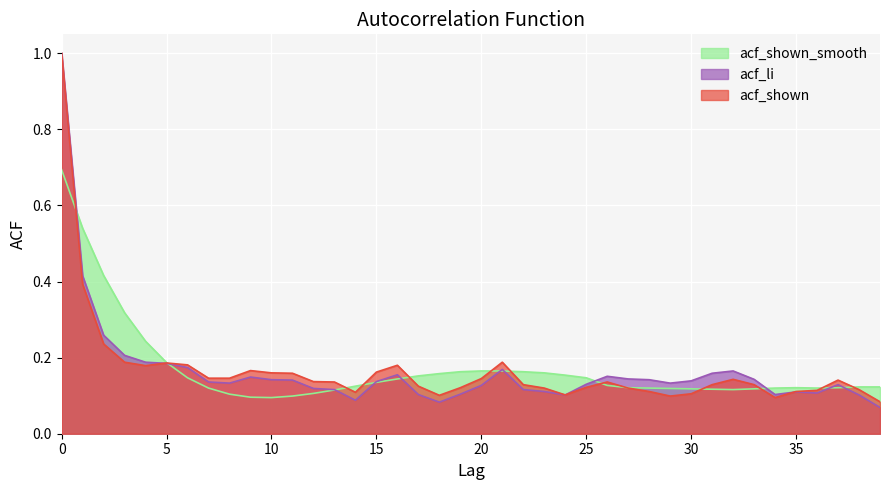

The acf_shown series shows 0.2 at 14. True or false?

False